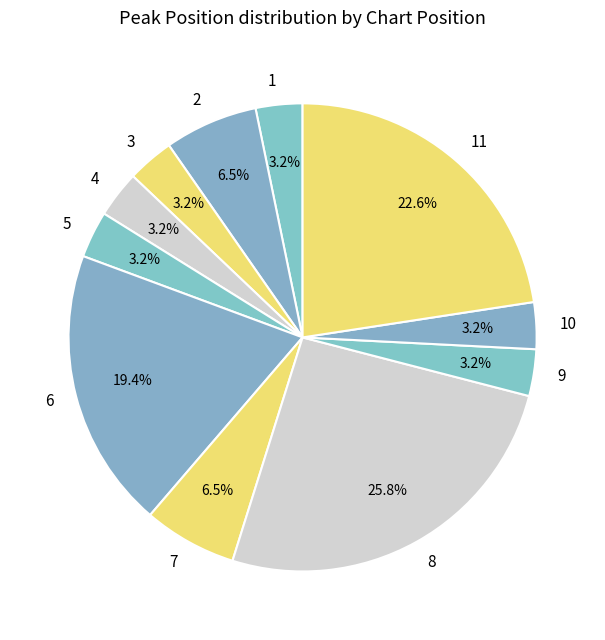

Which has a higher value, 6 or 3?

6